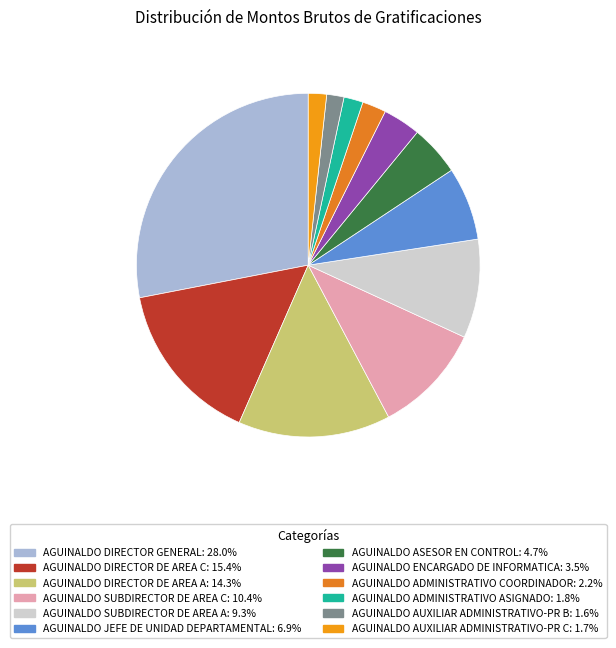

Which slice is the largest?

AGUINALDO DIRECTOR GENERAL